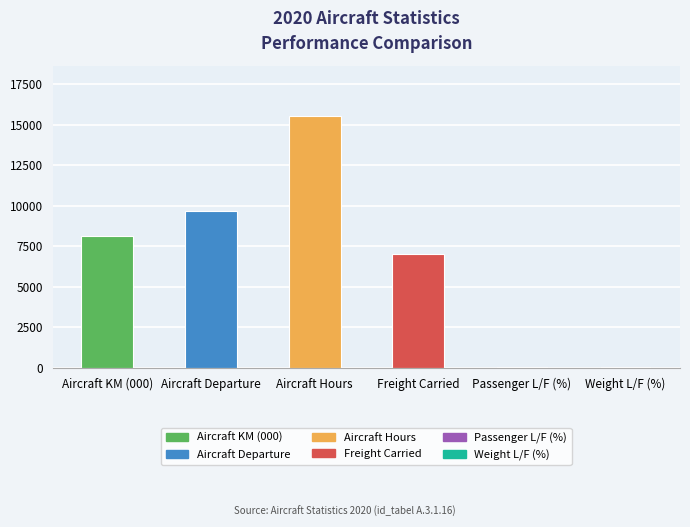

Are the bars horizontal?

No